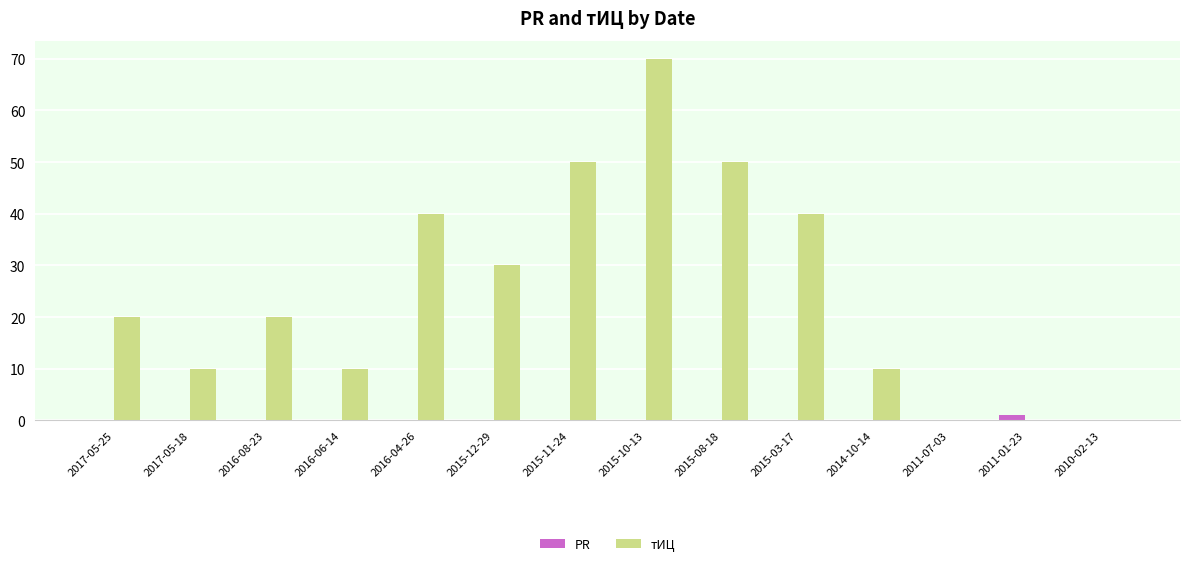

What is the total value across all series at 2017-05-18?

10